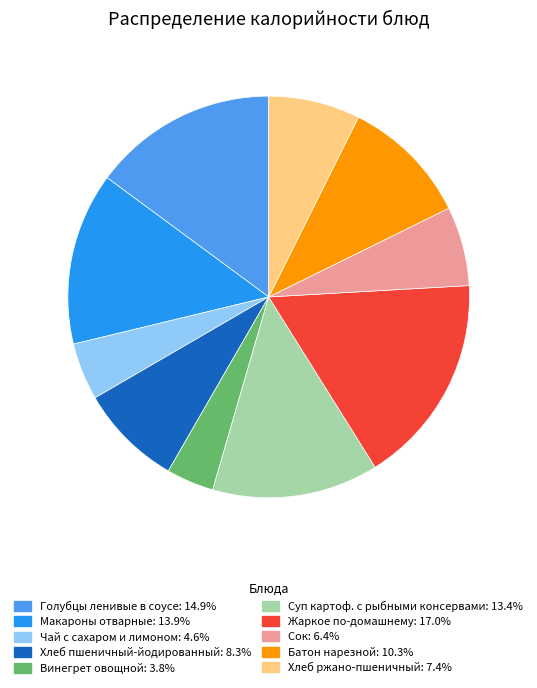

Between Сок and Батон нарезной, which is larger?

Батон нарезной